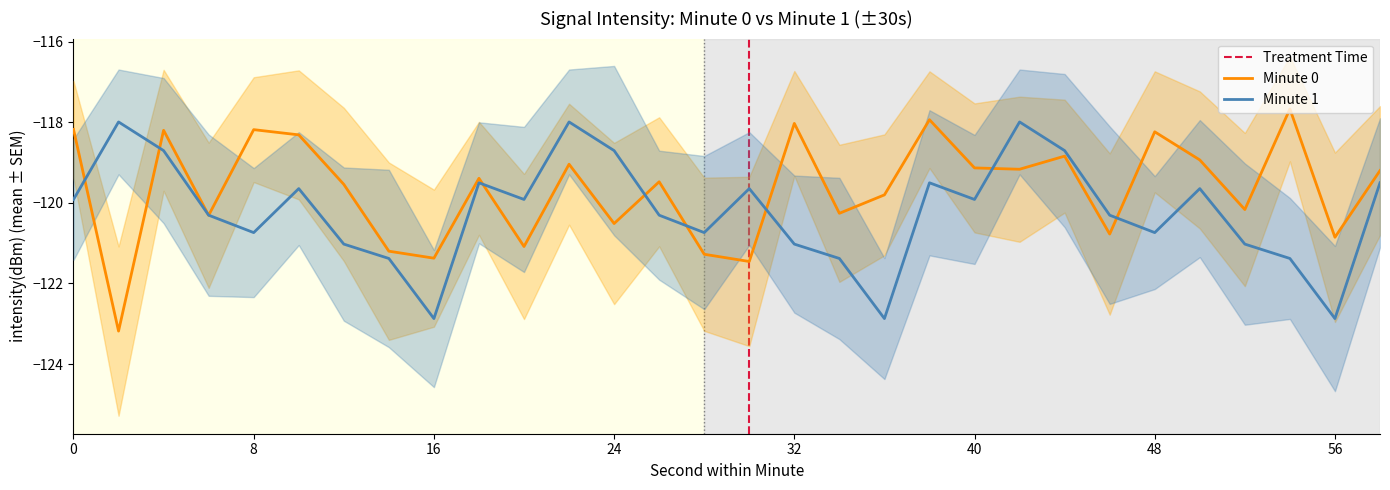

Reading right to left, what are all the values shown in this chart?

intensity(dBm): 58=-119.2	56=-120.9	54=-117.7	52=-120.2	50=-118.9	48=-118.2	46=-120.8	44=-118.8	42=-119.2	40=-119.1	38=-117.9	36=-119.8	34=-120.3	32=-118.0	30=-121.5	28=-121.3	26=-119.5	24=-120.5	22=-119.0	20=-121.1	18=-119.4	16=-121.4	14=-121.2	12=-119.5	10=-118.3	8=-118.2	6=-120.3	4=-118.2	2=-123.2	0=-118.2
minute_1: 58=-119.5	56=-122.9	54=-121.4	52=-121.0	50=-119.6	48=-120.7	46=-120.3	44=-118.7	42=-118.0	40=-119.9	38=-119.5	36=-122.9	34=-121.4	32=-121.0	30=-119.6	28=-120.7	26=-120.3	24=-118.7	22=-118.0	20=-119.9	18=-119.5	16=-122.9	14=-121.4	12=-121.0	10=-119.6	8=-120.7	6=-120.3	4=-118.7	2=-118.0	0=-119.9